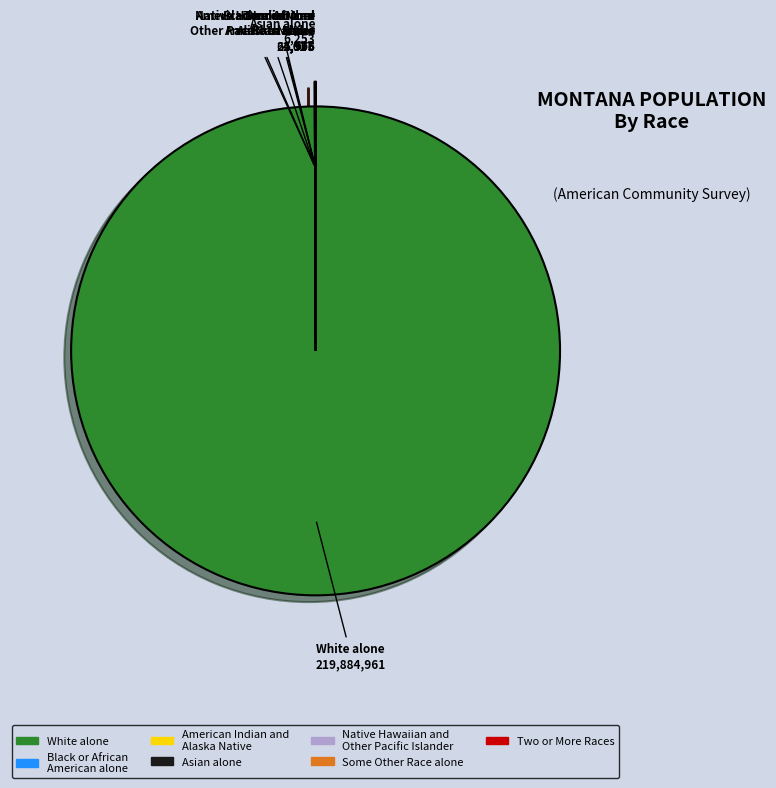

Which category accounts for the majority?

White alone